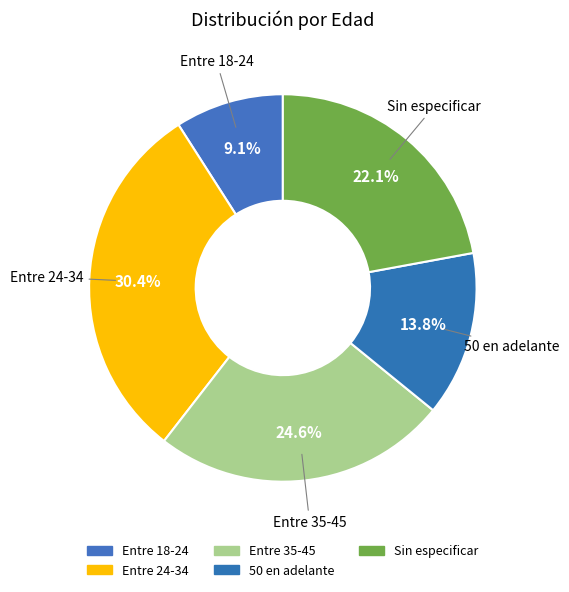

Which has a higher value, Entre 18-24 or Entre 35-45?

Entre 35-45